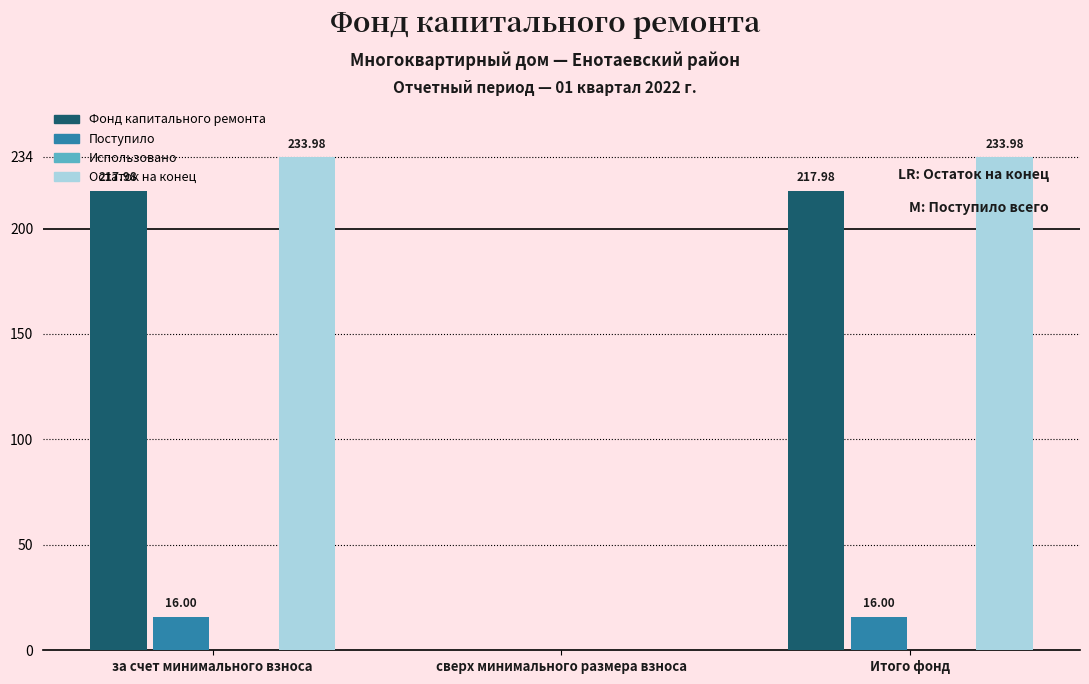

At which label does Фонд капитального ремонта first exceed 217?

за счет минимального взноса